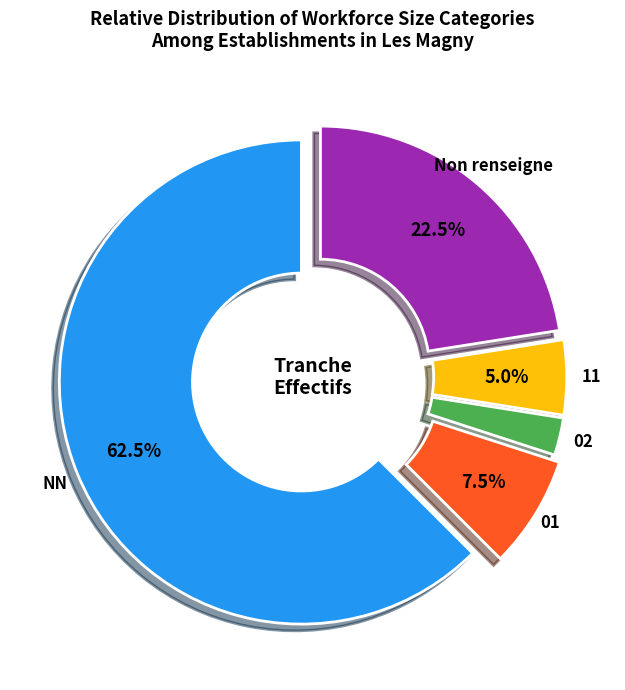

Which has a higher value, 01 or NN?

NN